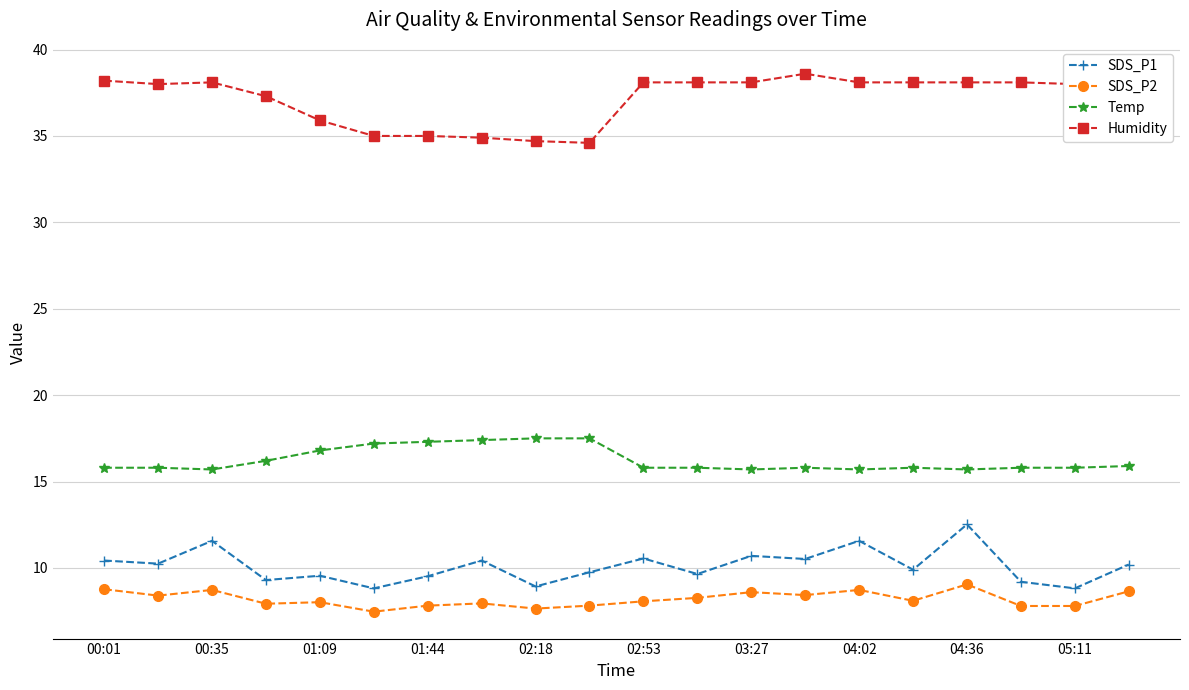

What is the value of the Temp point at the 5th from the left?

16.8